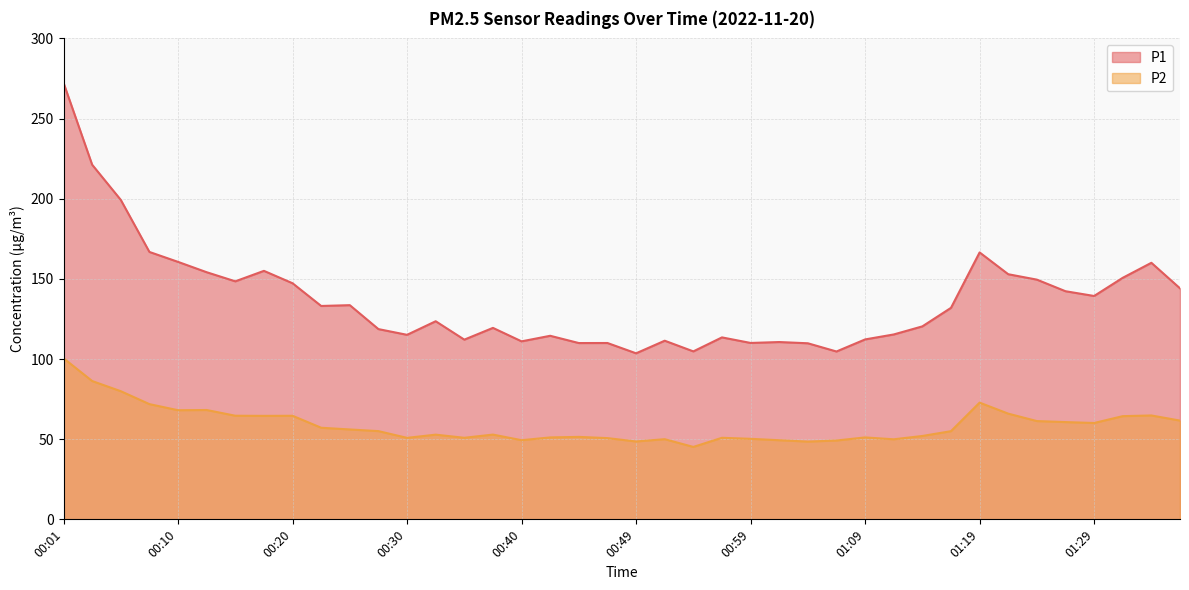

At which category does P2 reach its first local valley?

00:10